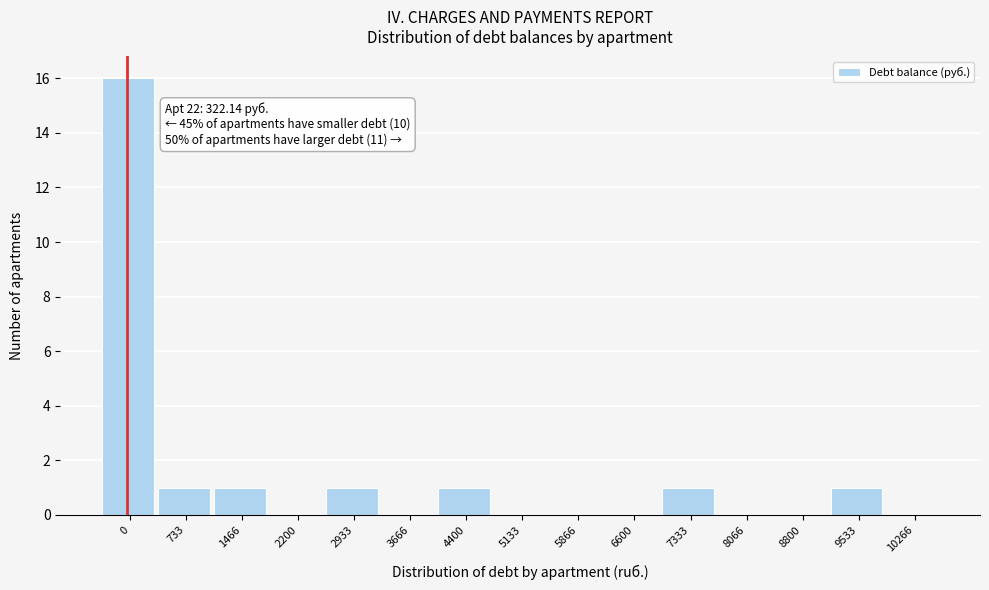

Reading left to right, list all the values displayed in this chart.

0=16	733=1	1466=1	2200=0	2933=1	3666=0	4400=1	5133=0	5866=0	6600=0	7333=1	8066=0	8800=0	9533=1	10266=0